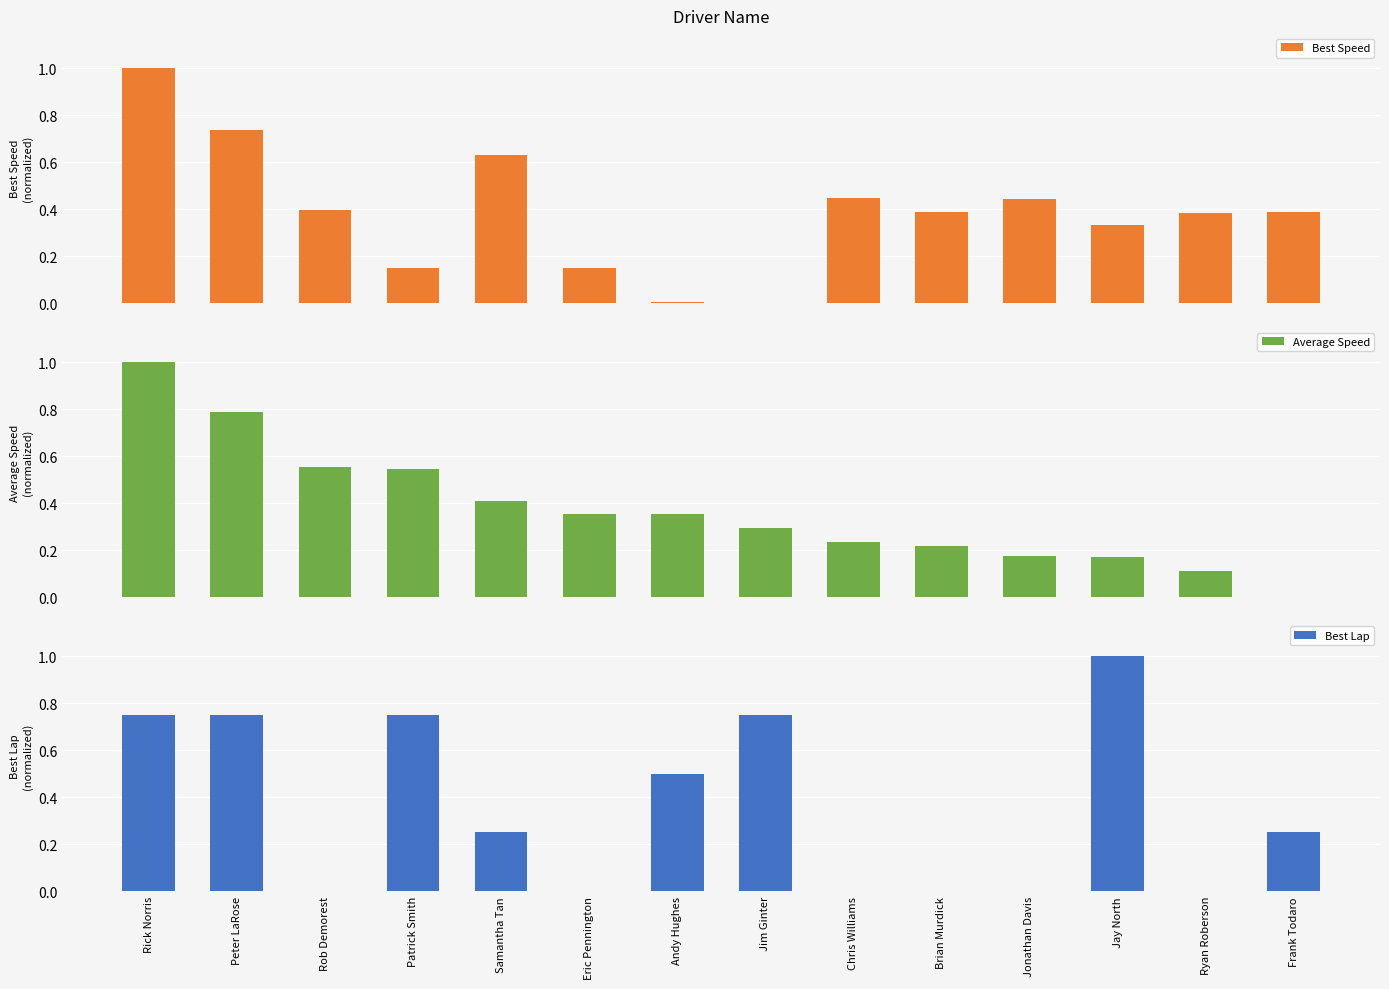

Rank the series by their maximum value, from highest to lowest.

Best Speed, Average Speed, Best Lap